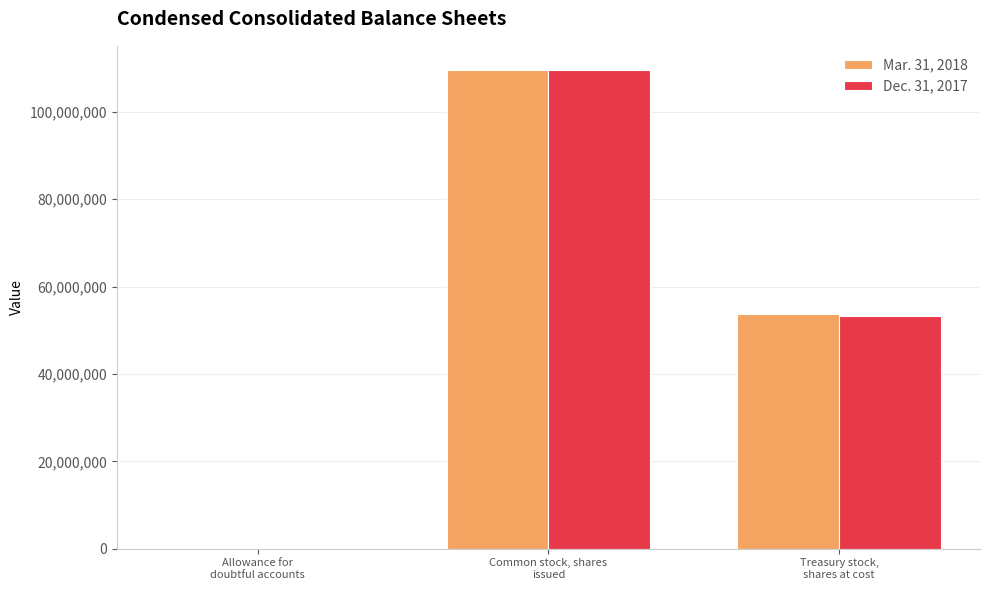

How many groups of bars are there?

3